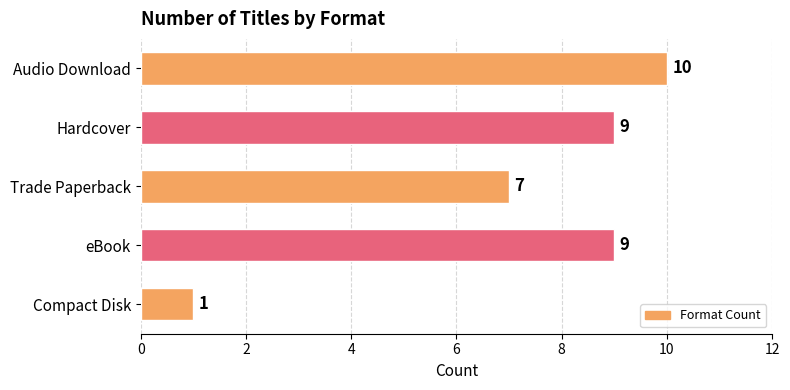

What is the average value?

7